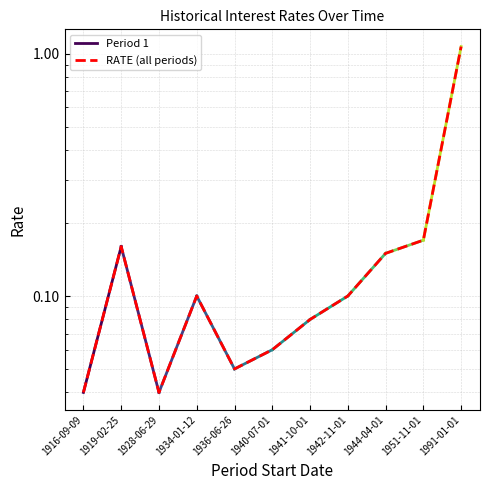

At which category does the chart reach its peak across all series?

1991-01-01